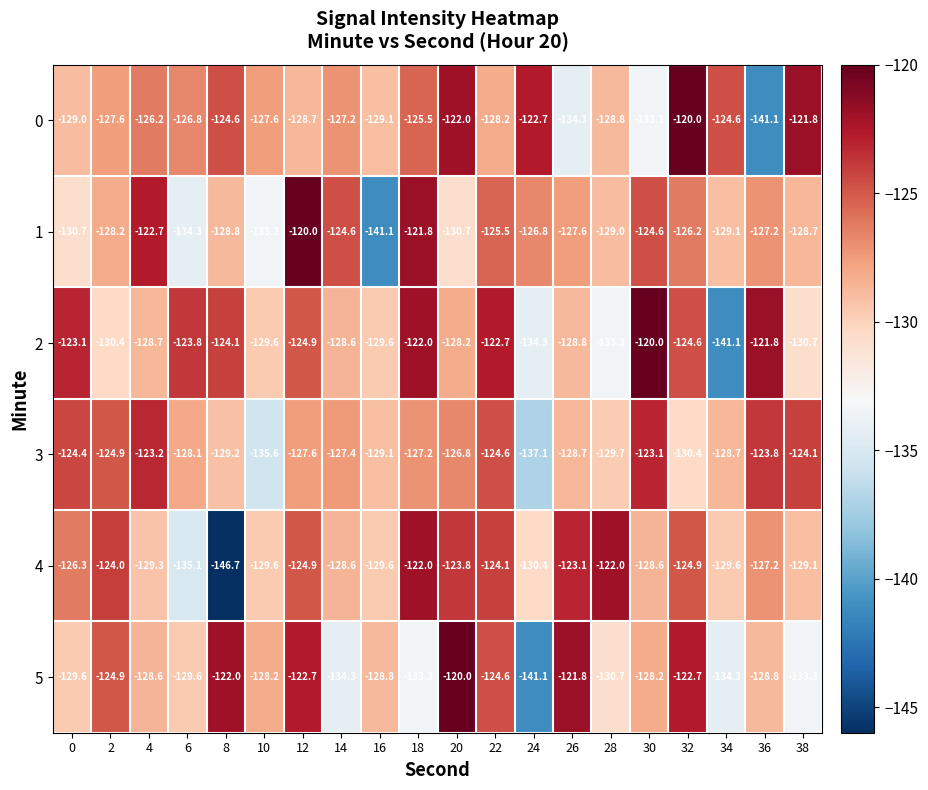

Which series has the largest total across all categories?

0